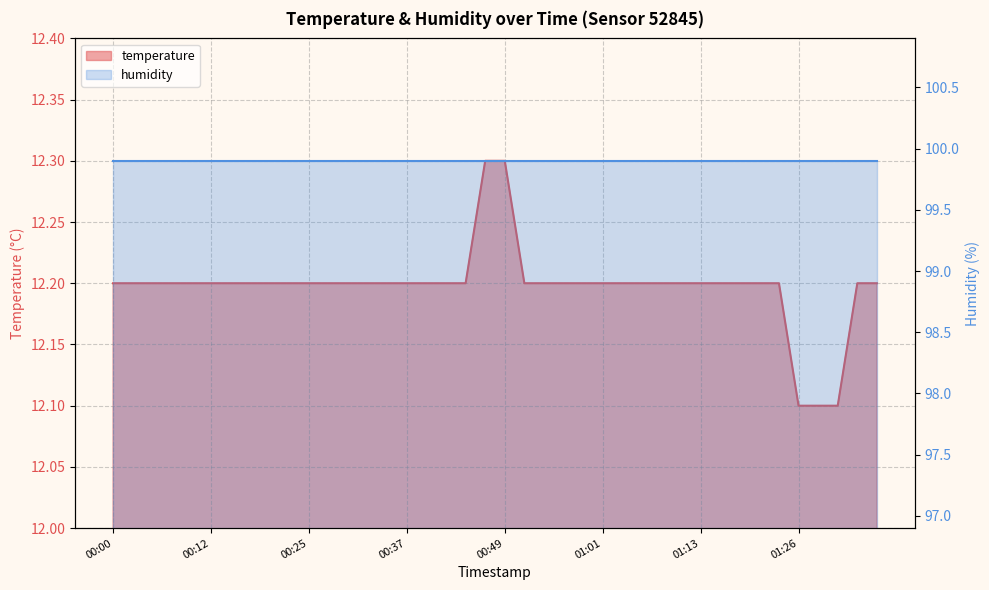

Reading right to left, what are all the values shown in this chart?

01:35=12.2	01:33=12.2	01:30=12.1	01:28=12.1	01:26=12.1	01:23=12.2	01:21=12.2	01:18=12.2	01:16=12.2	01:13=12.2	01:11=12.2	01:08=12.2	01:06=12.2	01:04=12.2	01:01=12.2	00:59=12.2	00:56=12.2	00:54=12.2	00:51=12.2	00:49=12.3	00:46=12.3	00:44=12.2	00:42=12.2	00:39=12.2	00:37=12.2	00:34=12.2	00:32=12.2	00:29=12.2	00:27=12.2	00:25=12.2	00:22=12.2	00:20=12.2	00:17=12.2	00:15=12.2	00:12=12.2	00:10=12.2	00:08=12.2	00:05=12.2	00:03=12.2	00:00=12.2